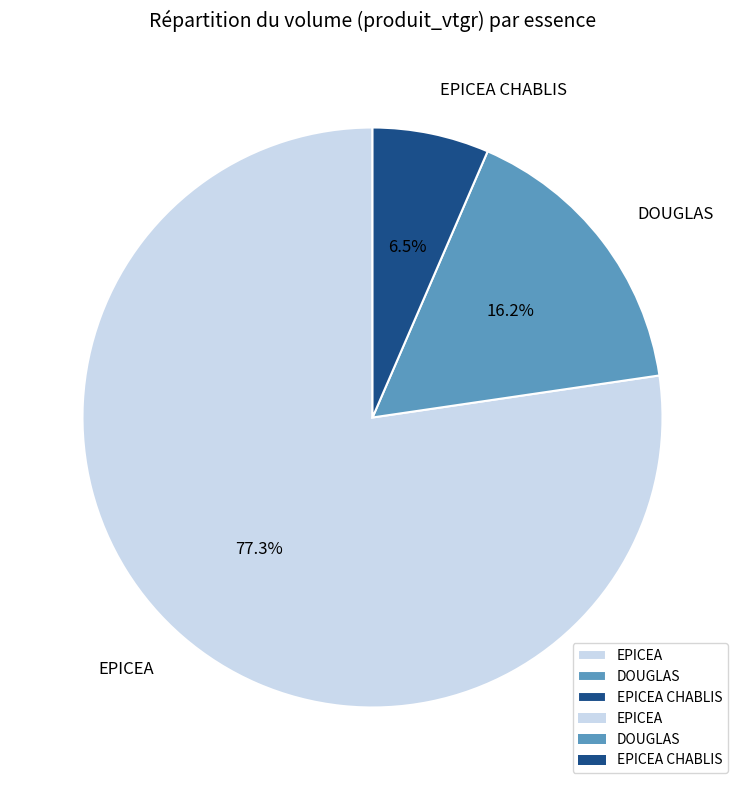

Between EPICEA CHABLIS and DOUGLAS, which is larger?

DOUGLAS